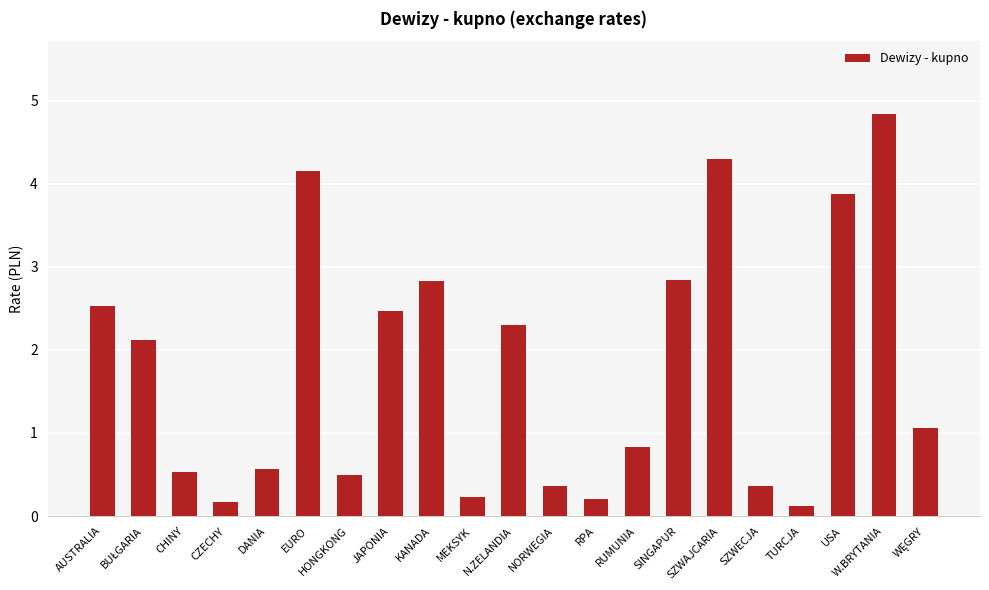

Which category has the highest value across all series?

W.BRYTANIA